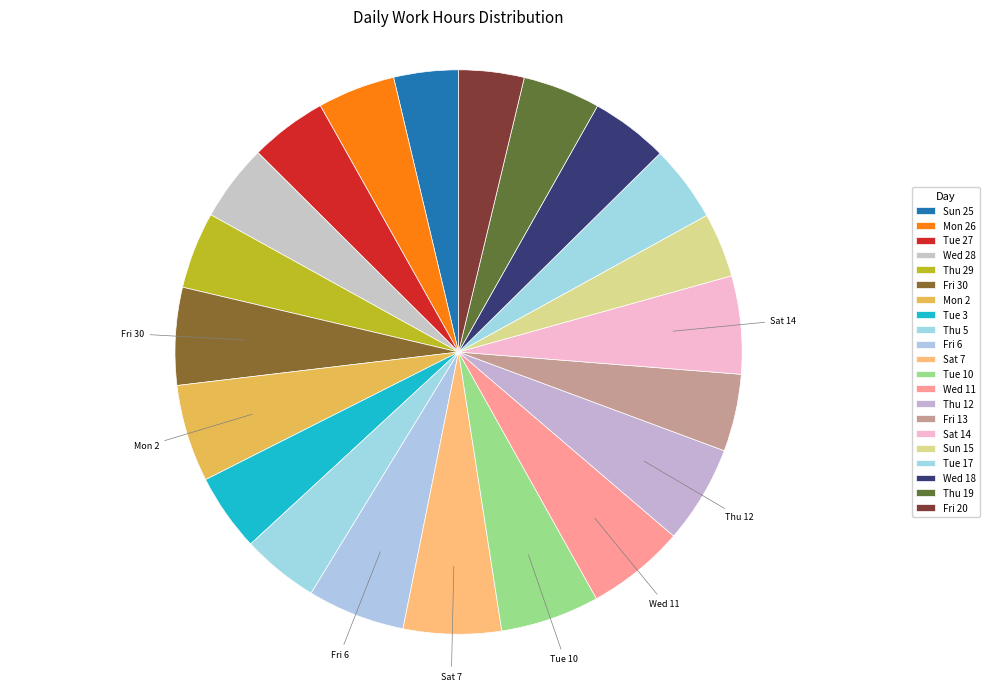

Is Sun 15 the majority of the pie?

No